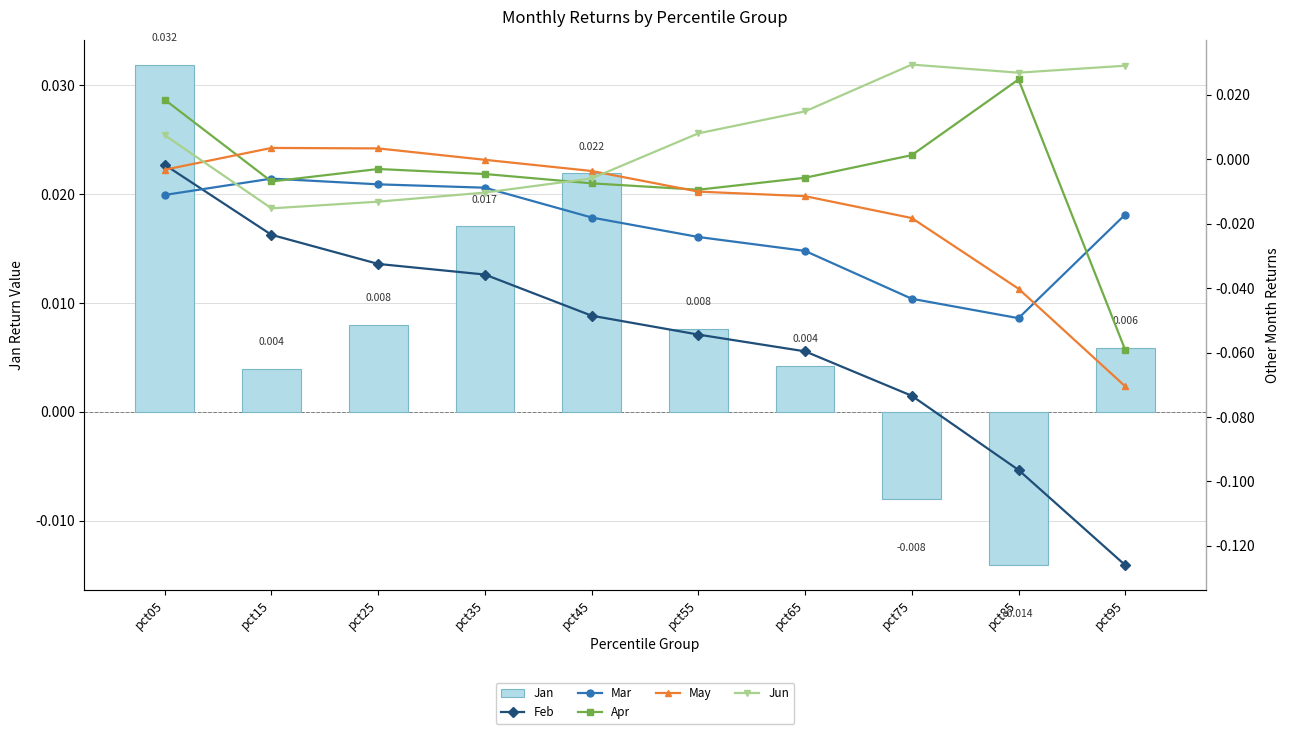

True or false: Feb has a value of -0.0 at pct25.

True